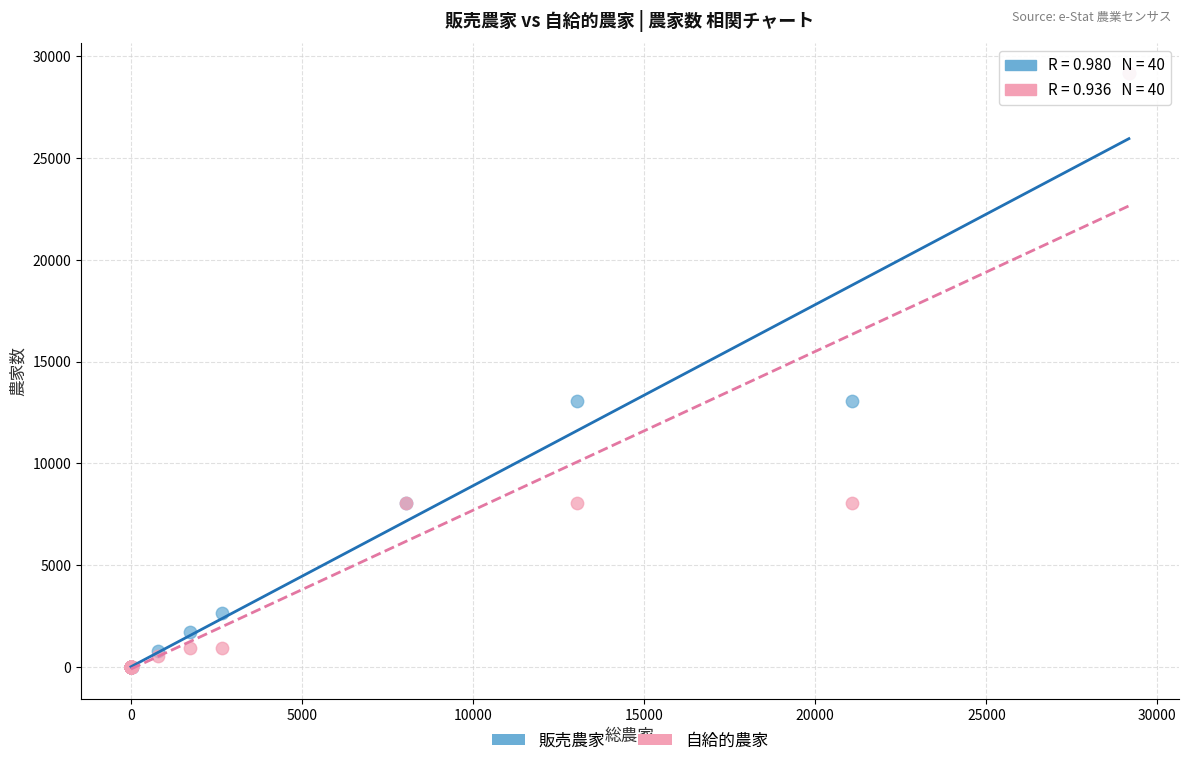

What are all the series names shown in the legend?

販売農家, 自給的農家